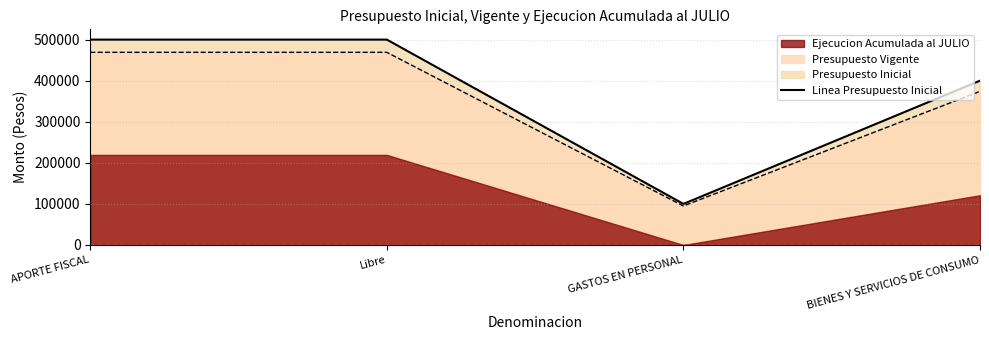

What is the sum of all values?

1500000